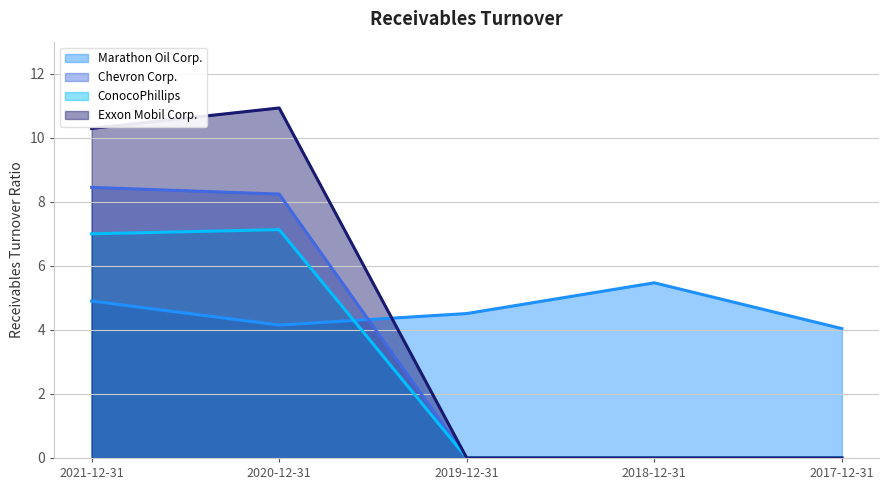

True or false: ConocoPhillips (line) and Marathon Oil Corp. (line) cross at least once.

True